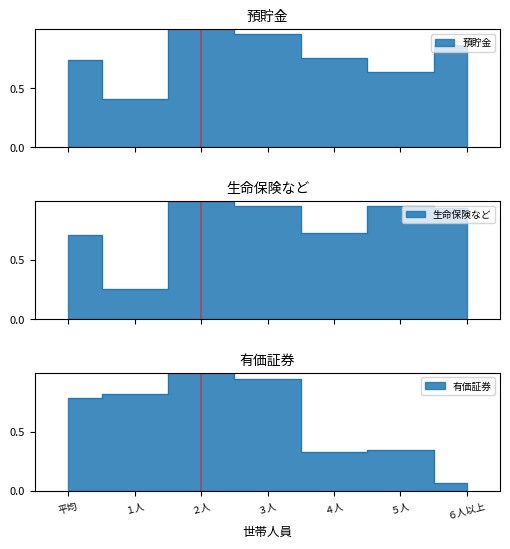

True or false: 預貯金 has a value of 0.7 at 平均.

True